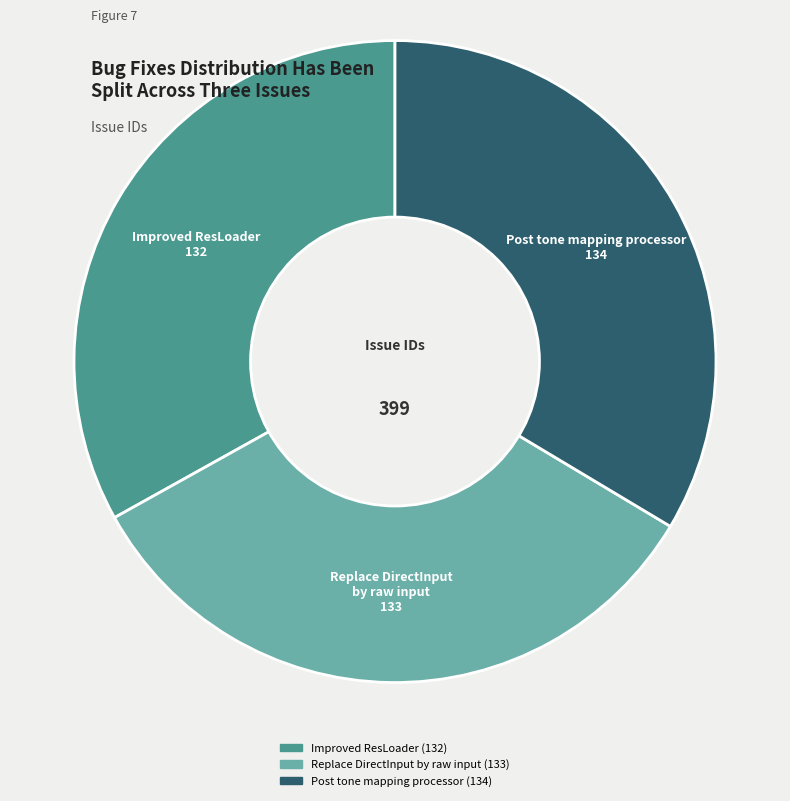

Is there a majority slice in this chart?

No